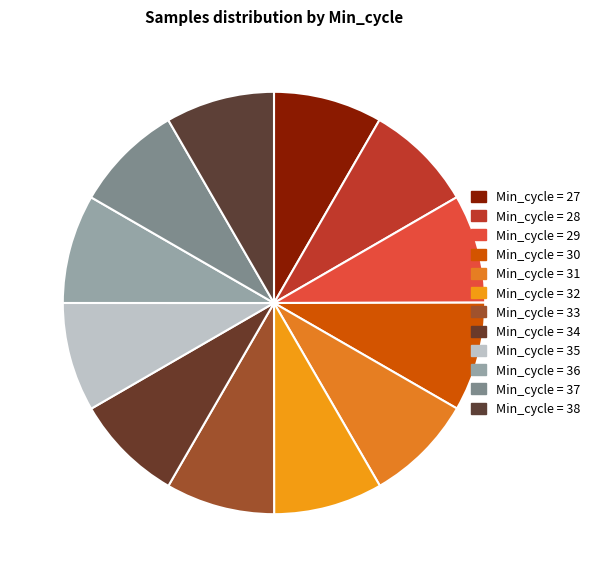

How many segments does this pie chart have?

12